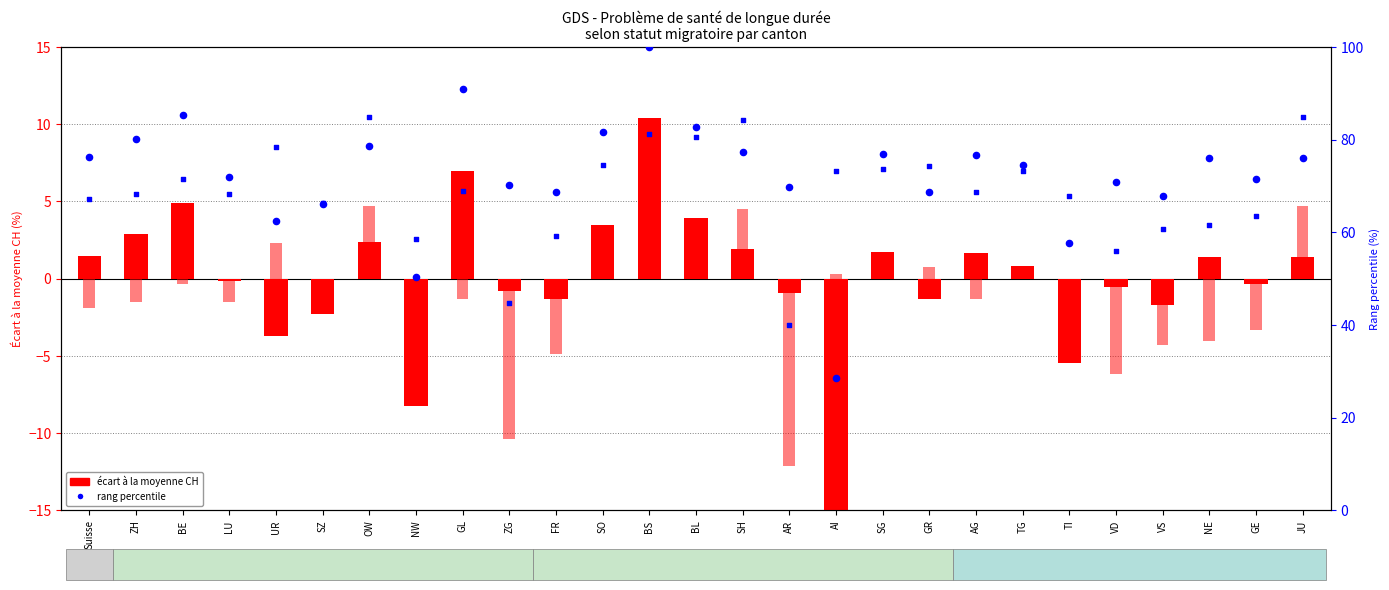

Which series reaches the minimum Y coordinate?

deviation from CH mean